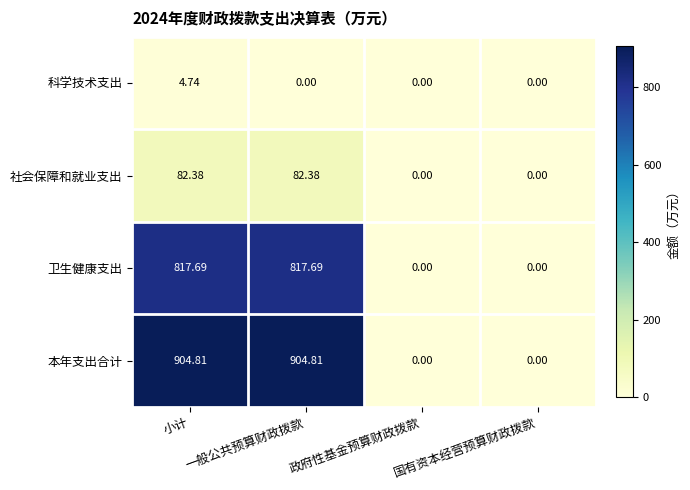

Which series has the largest range (max minus min)?

本年支出合计